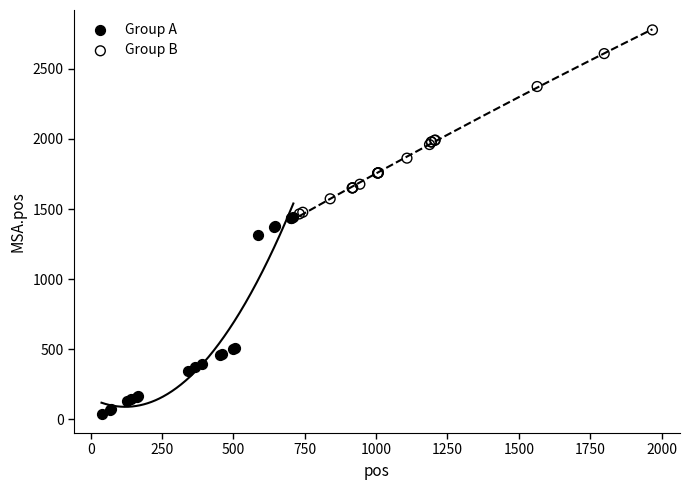

Which series reaches the maximum Y coordinate?

Group B